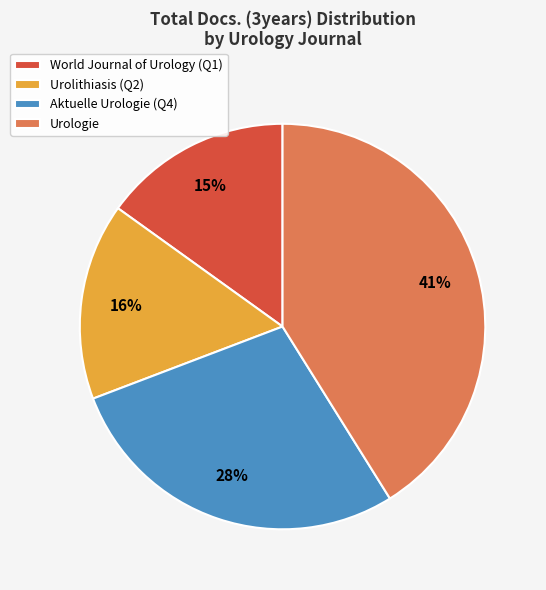

Does any single category account for the majority?

No